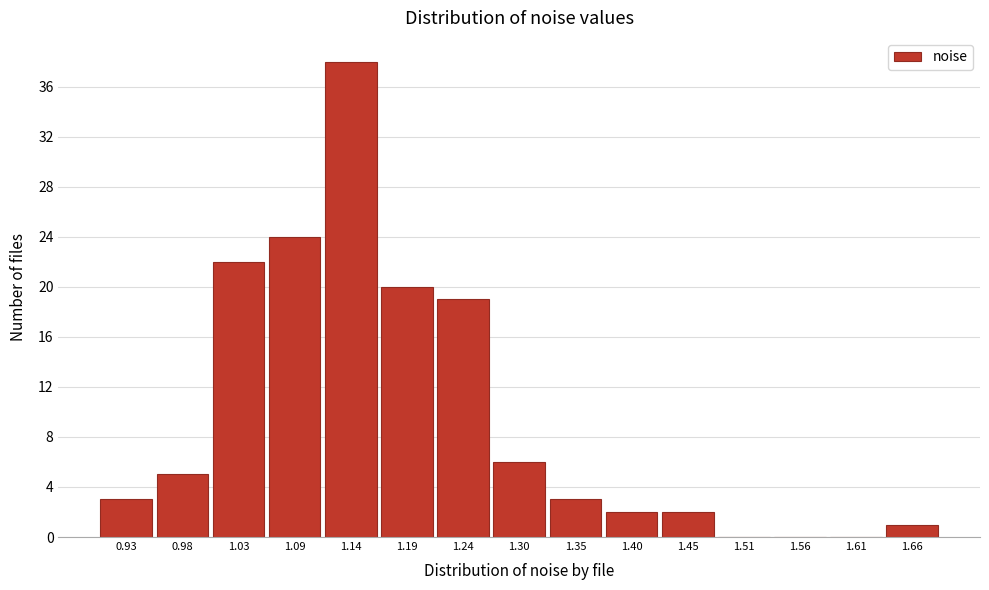

Is it true that the value at 1.35 is 5?

False